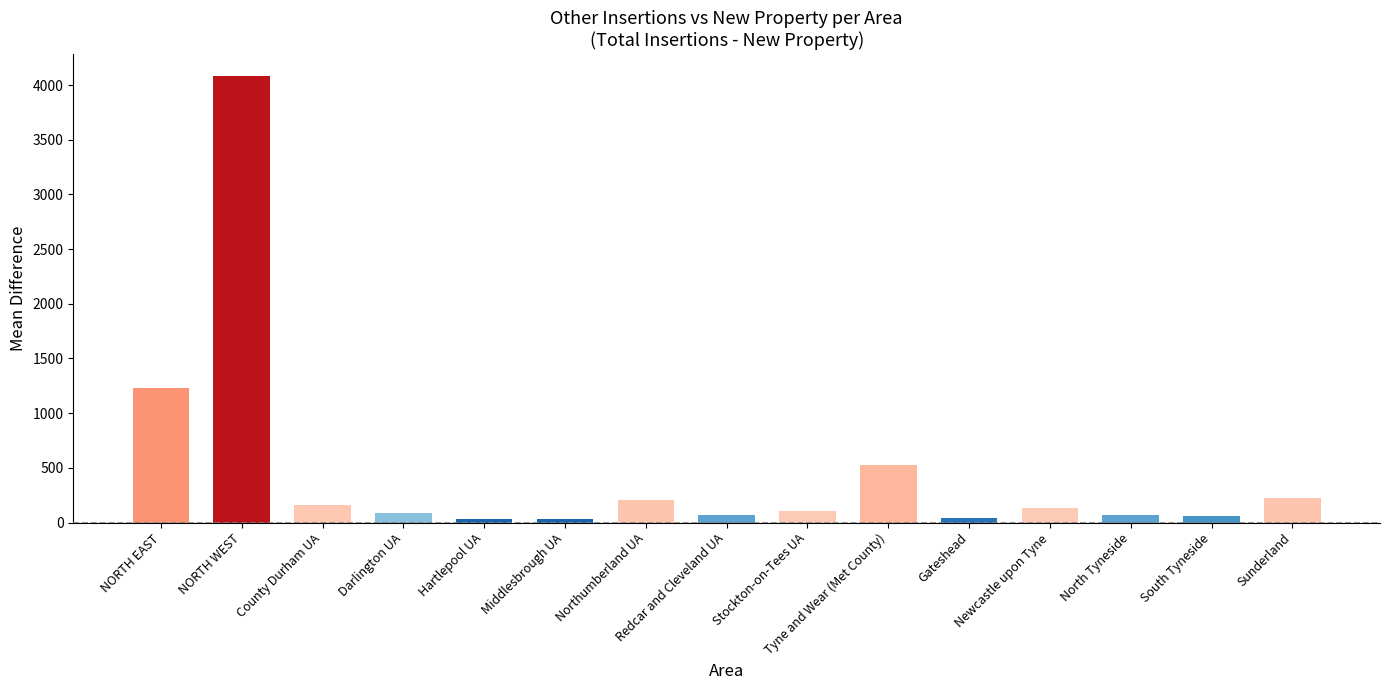

What is the maximum value shown in the chart?

4080